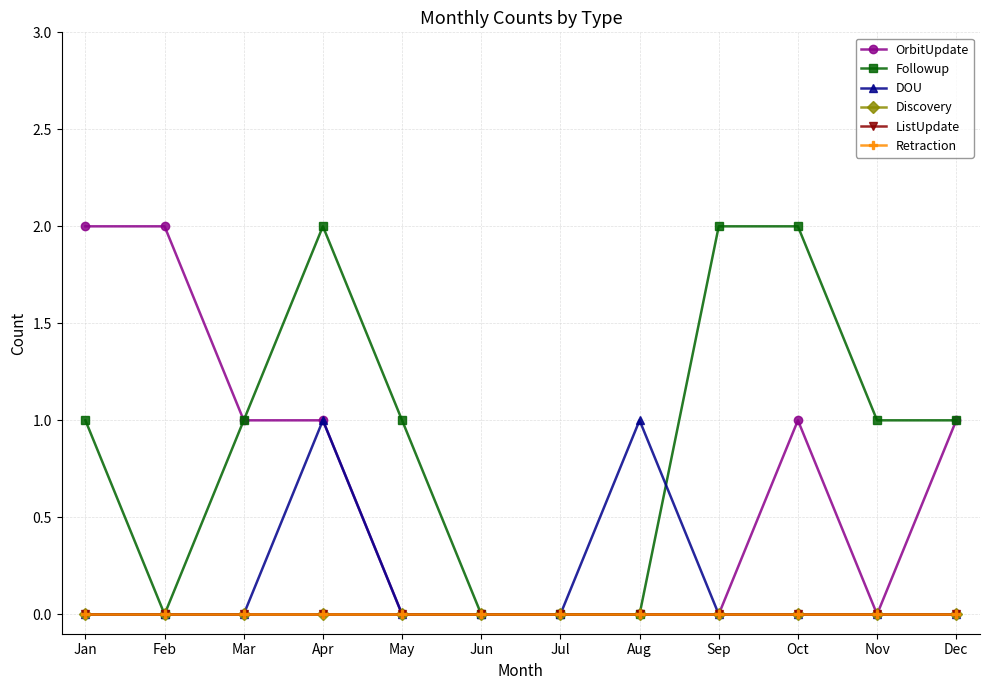

Between Feb and Dec, which series saw the biggest shift?

OrbitUpdate